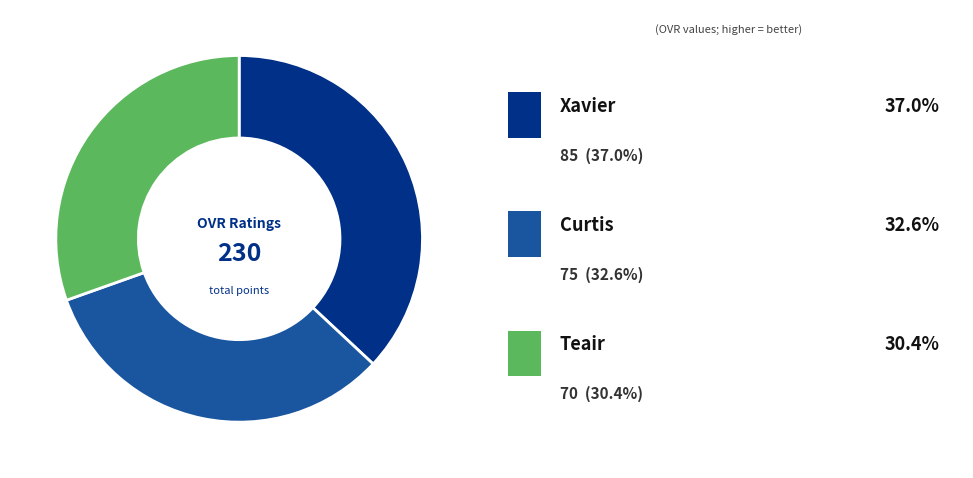

Is there any slice that represents more than half of the pie?

No